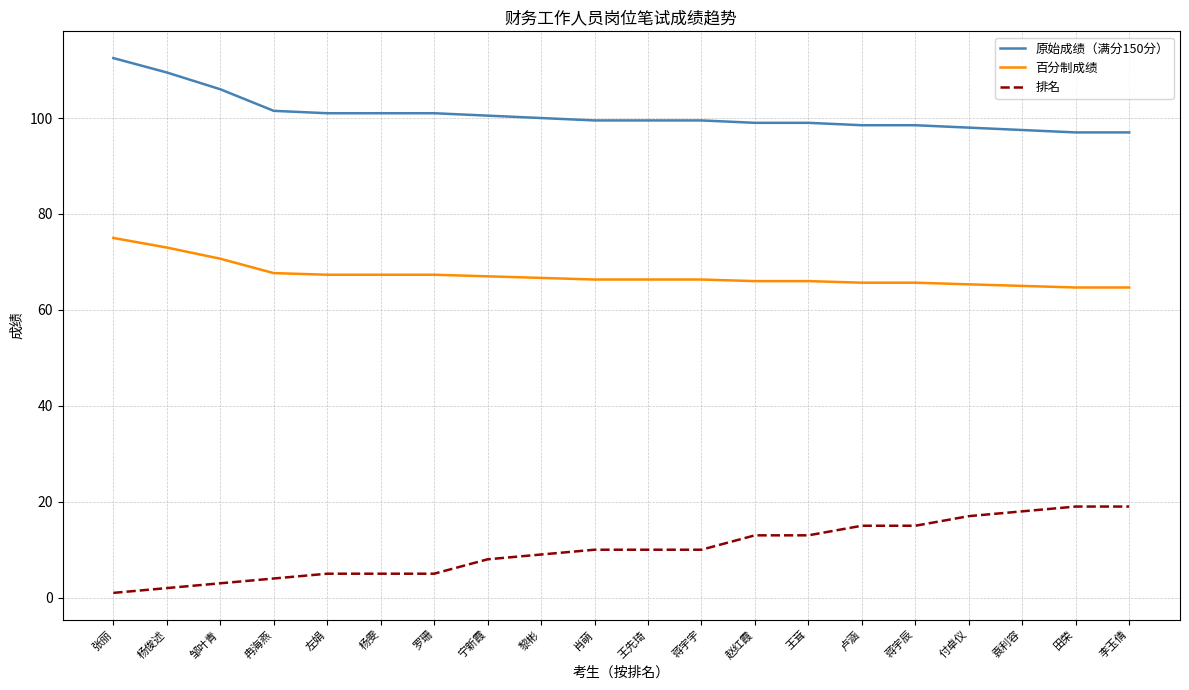

True or false: 百分制成绩 has a value of 66.3 at 蒋宇宇.

True